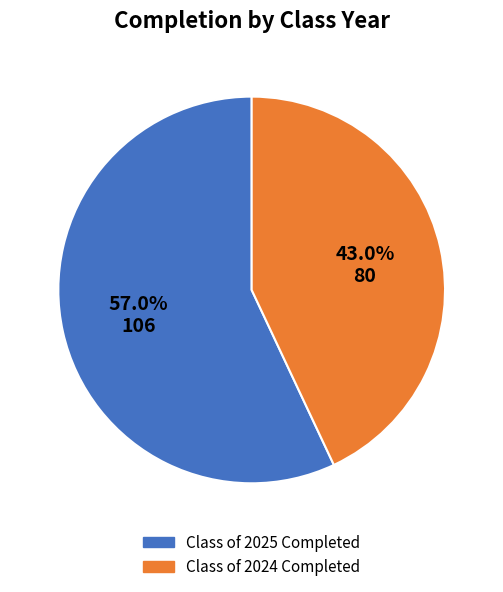

To the nearest percent, what portion does Class of 2024 represent?

43%